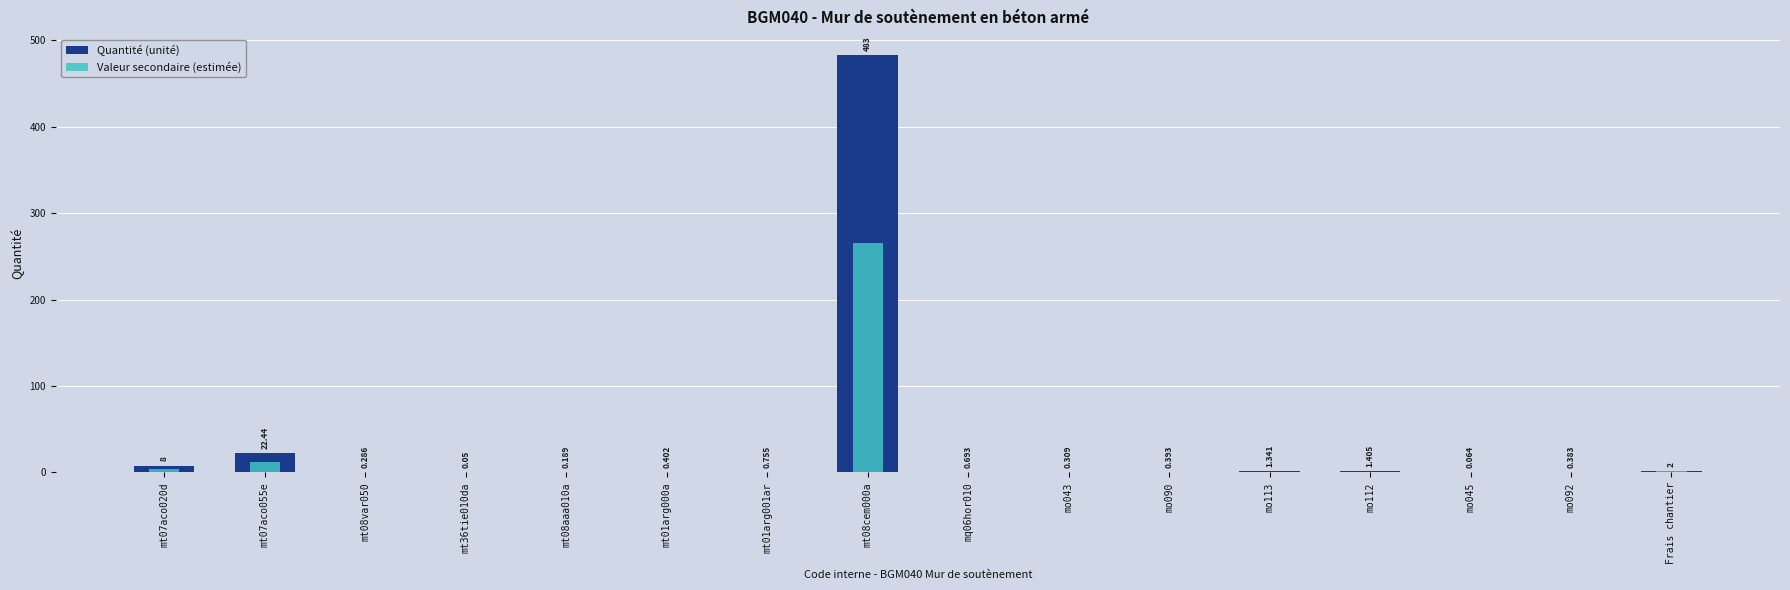

The Quantité (unité) series shows 11.7 at mt07aco020d. True or false?

False